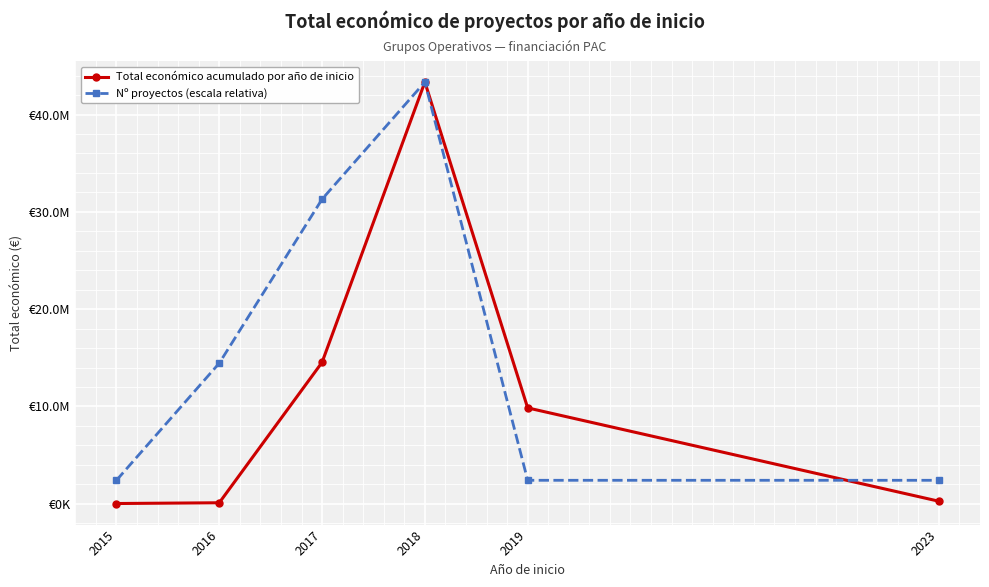

What is the value of the Nº proyectos (escala relativa) point at the 4th from the left?

43336209.0